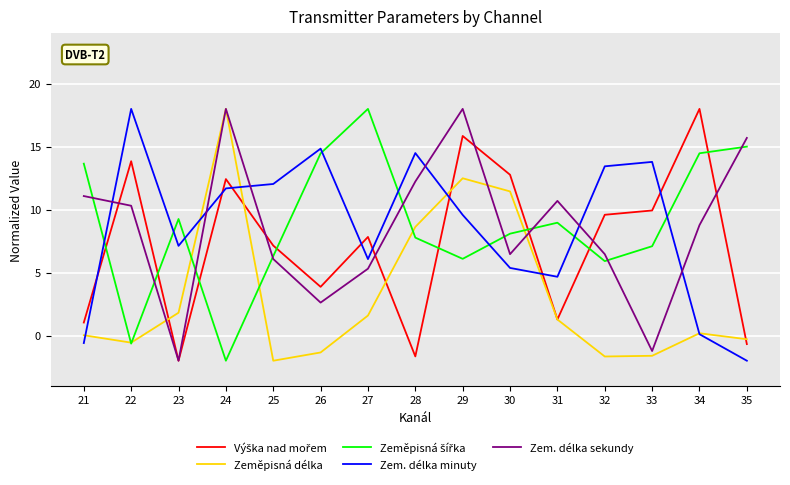

Is it true that Zem. délka sekundy equals 10.7 at 32?

False